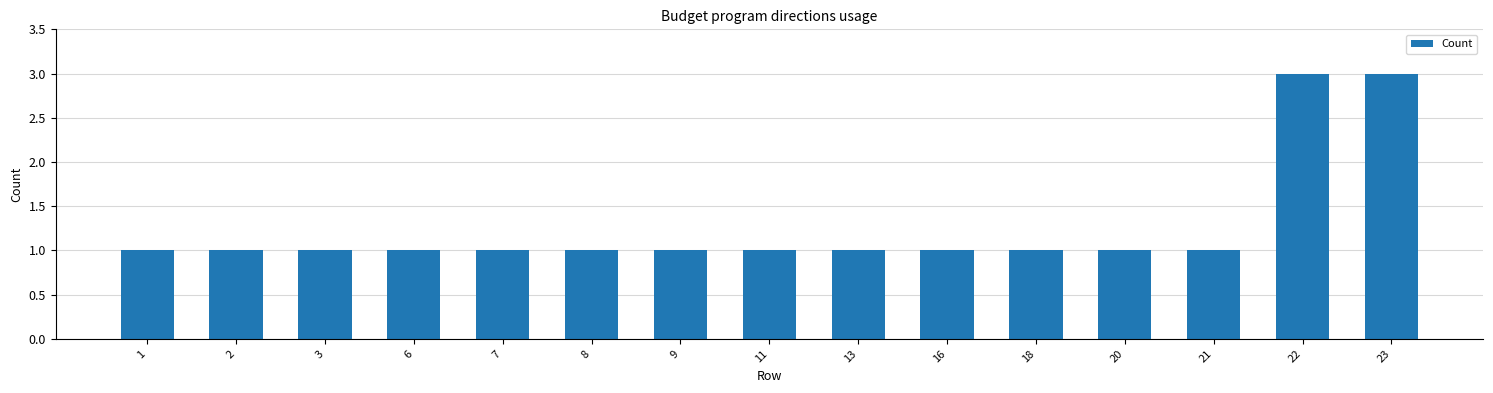

What is the sum of the values at 20 and 7?

2